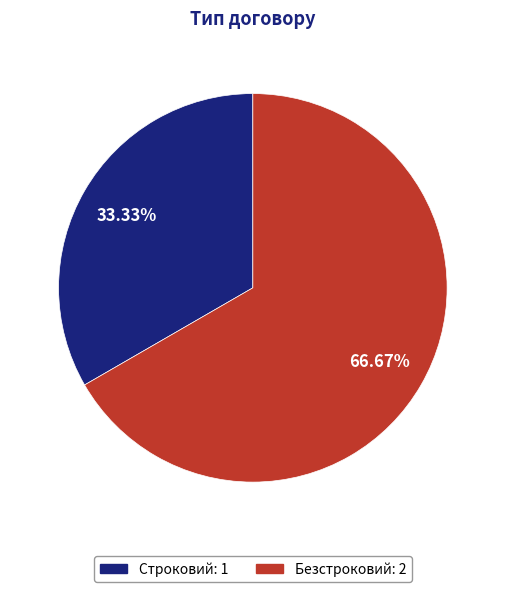

What is the smallest slice in the pie chart?

Строковий